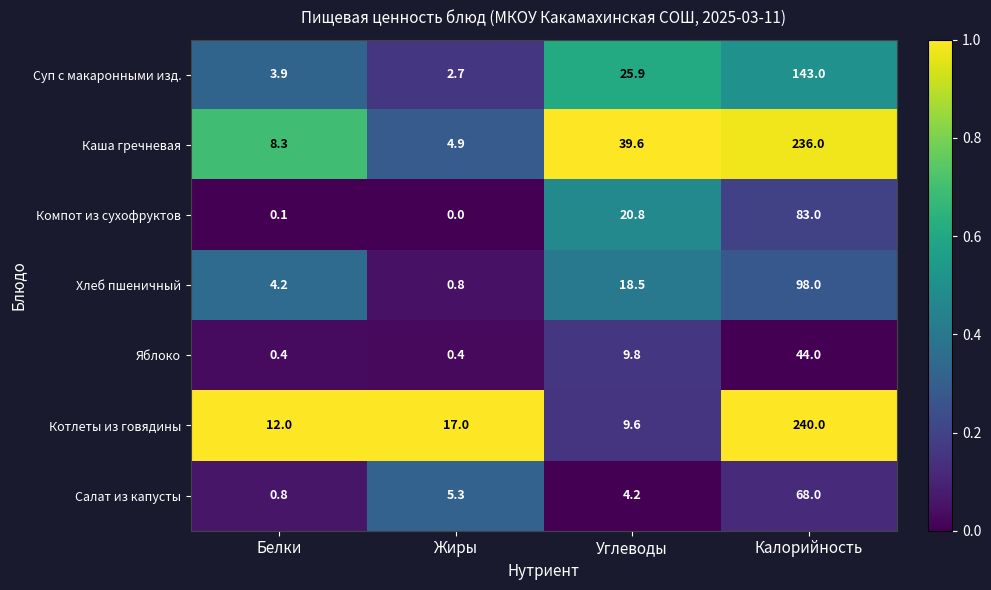

Which series has the largest total across all categories?

Каша гречневая